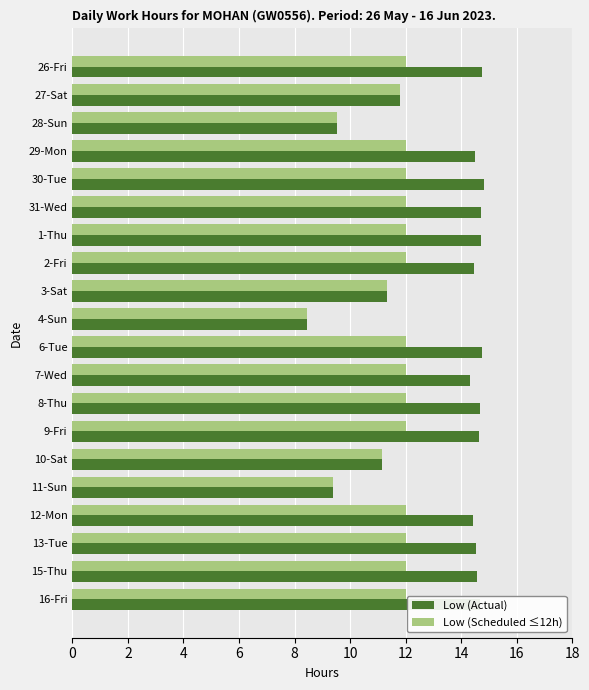

What is the average value of the Low (Scheduled ≤12h) series?

11.5